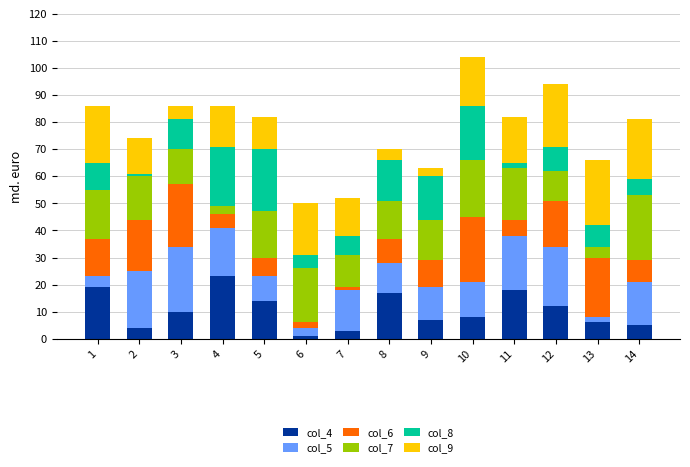

Are the bars grouped side by side (vs. stacked)?

No